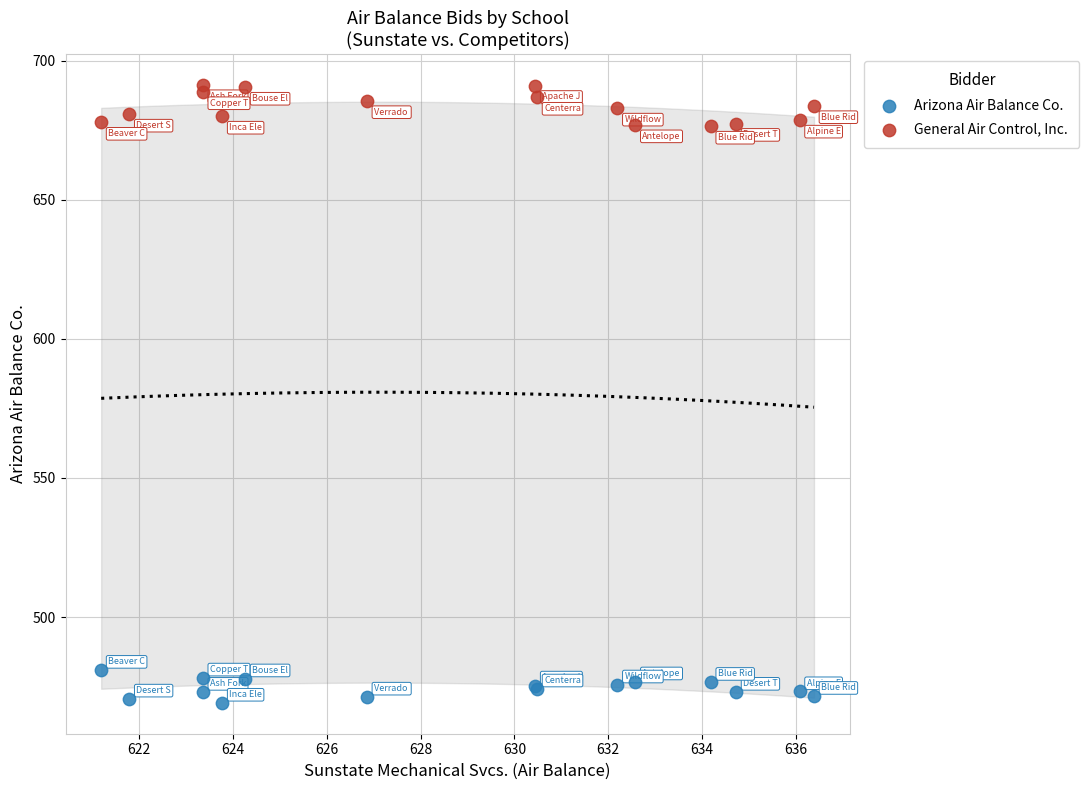

Which series reaches the maximum Y coordinate?

General Air Control, Inc.